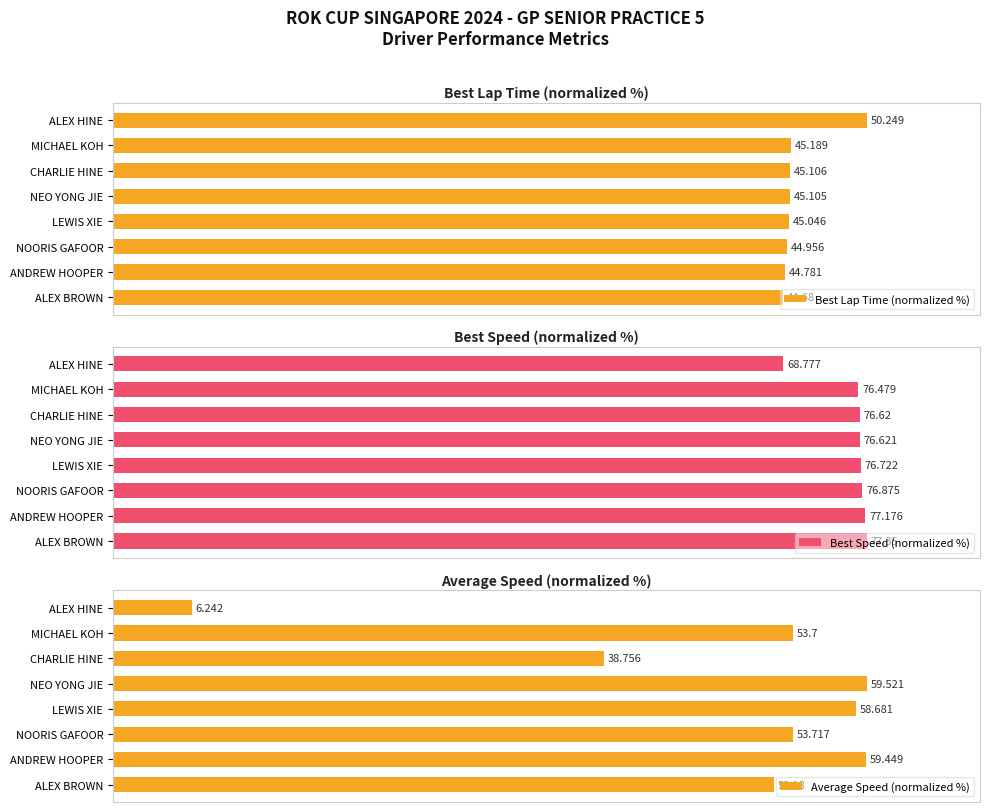

How many bars are there in total?

24